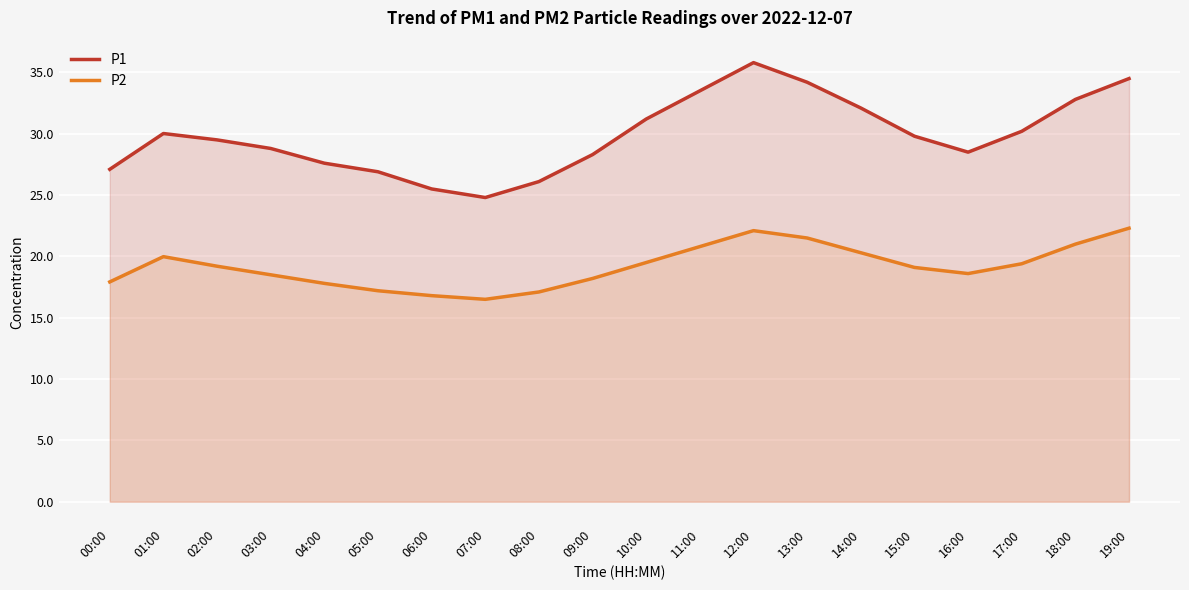

Does the chart display data point markers on the line(s)?

No